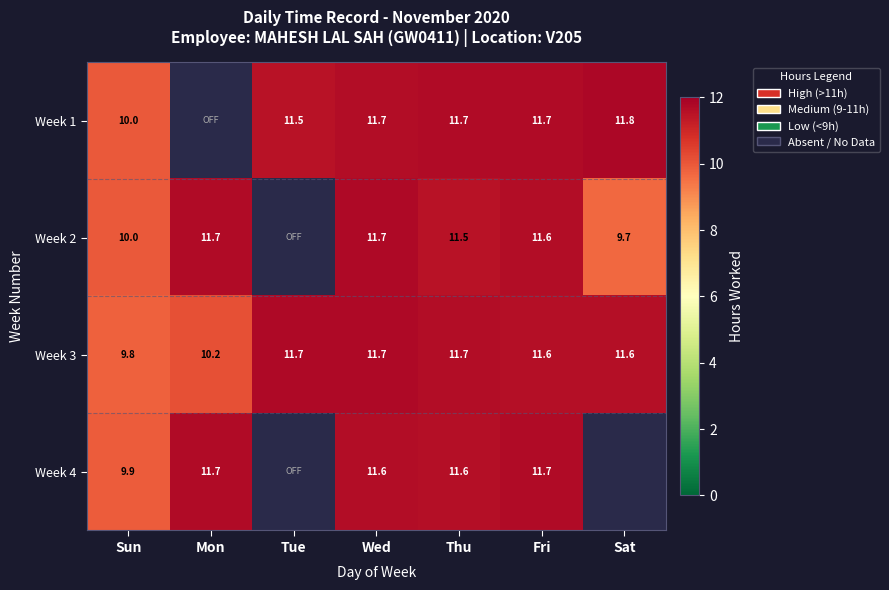

Between Fri and Sat, which is larger?

Sat